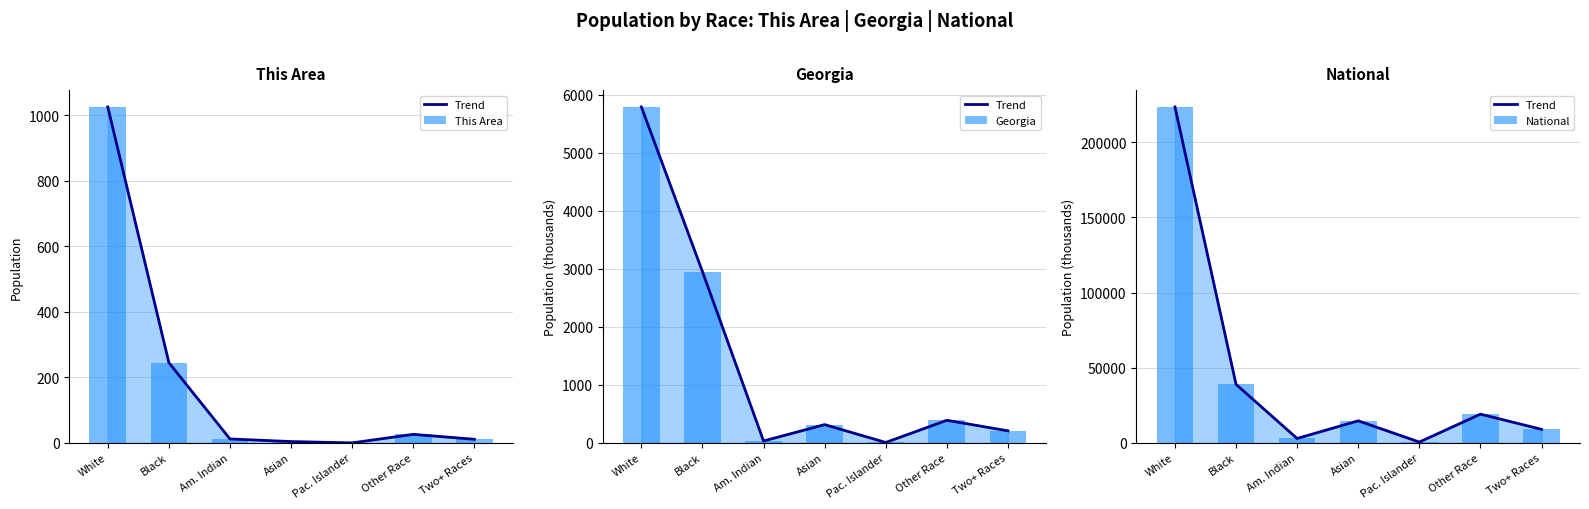

How many values in This Area are above zero?

6